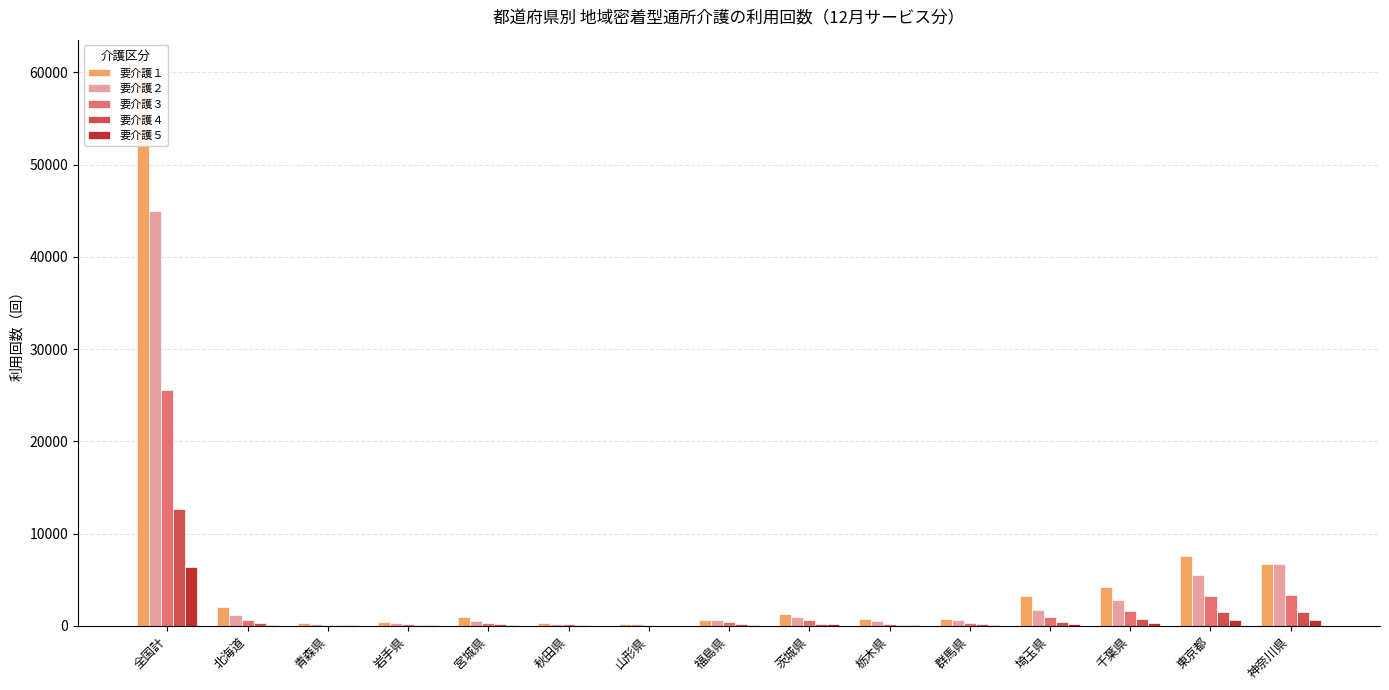

Is it true that 要介護３ equals 240 at 岩手県?

True